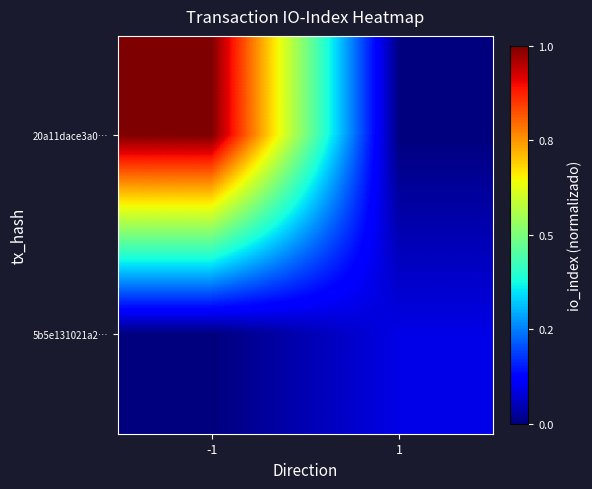

Which label corresponds to the smallest value in the chart?

1